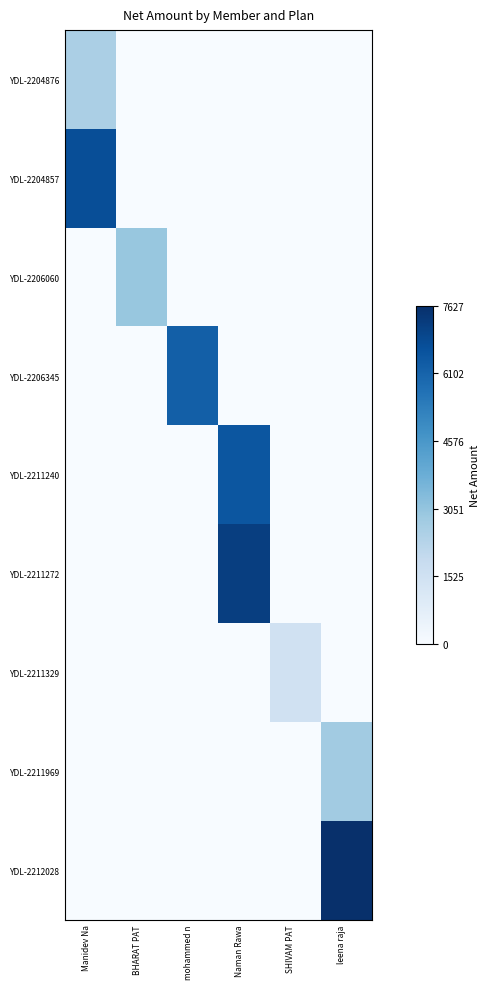

At which category does the chart reach its minimum across all series?

BHARAT PAT